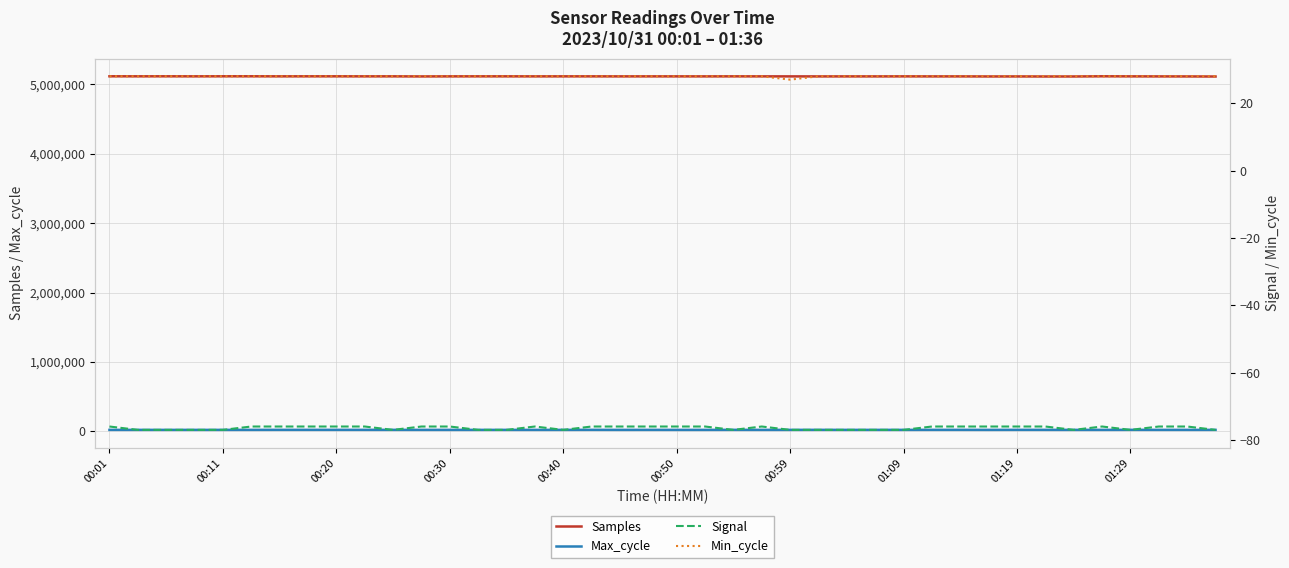

The value of Signal at 31 is -113. True or false?

False